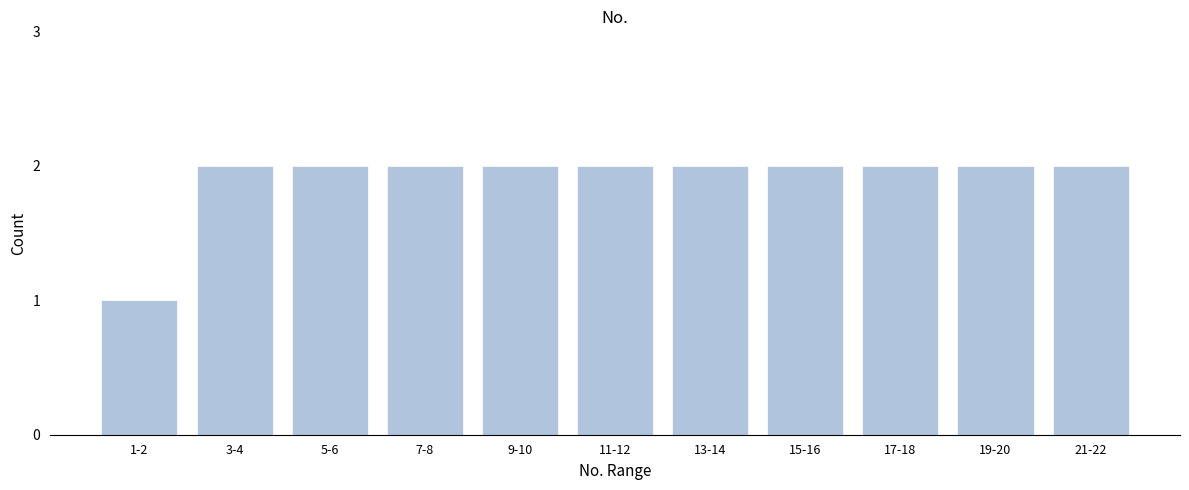

Reading right to left, what are all the values shown in this chart?

21-22=2	19-20=2	17-18=2	15-16=2	13-14=2	11-12=2	9-10=2	7-8=2	5-6=2	3-4=2	1-2=1